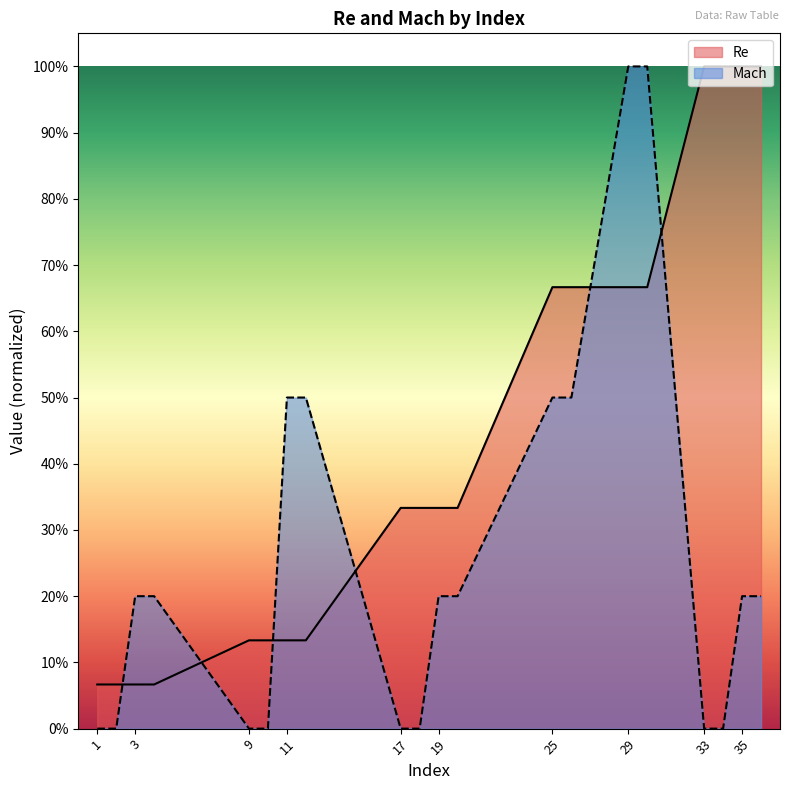

What is the difference between the Re values at 9 and 3?

0.1